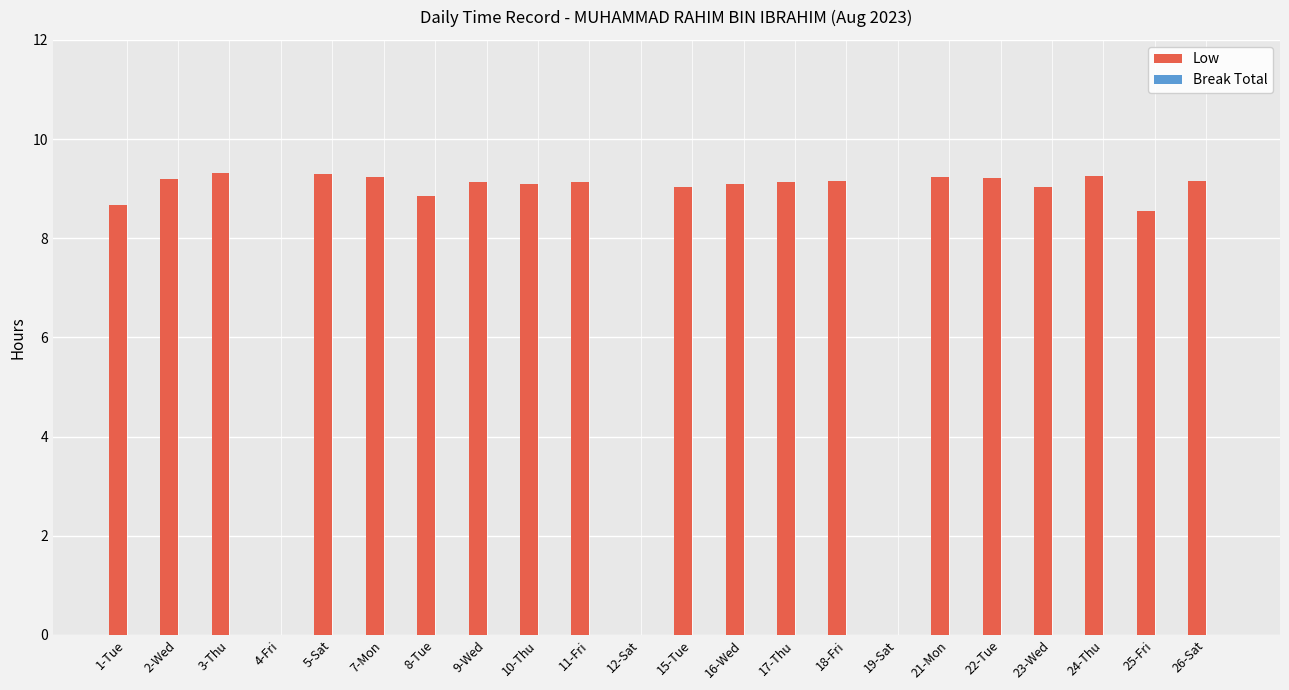

What is the ratio of the value at 1-Tue to the value at 26-Sat?

0.9